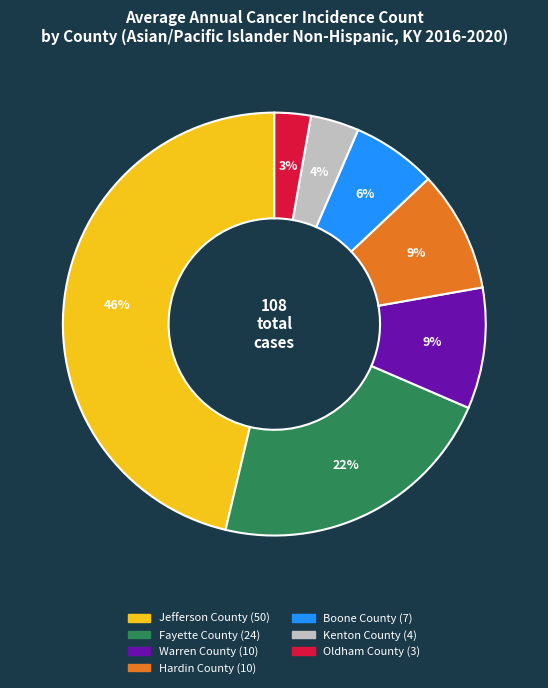

Which slice is the smallest?

Oldham County